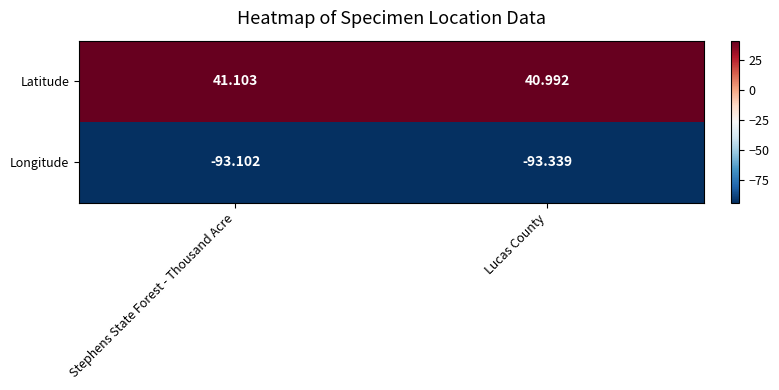

Which category has the highest value across all series?

Stephens State Forest - Thousand Acre